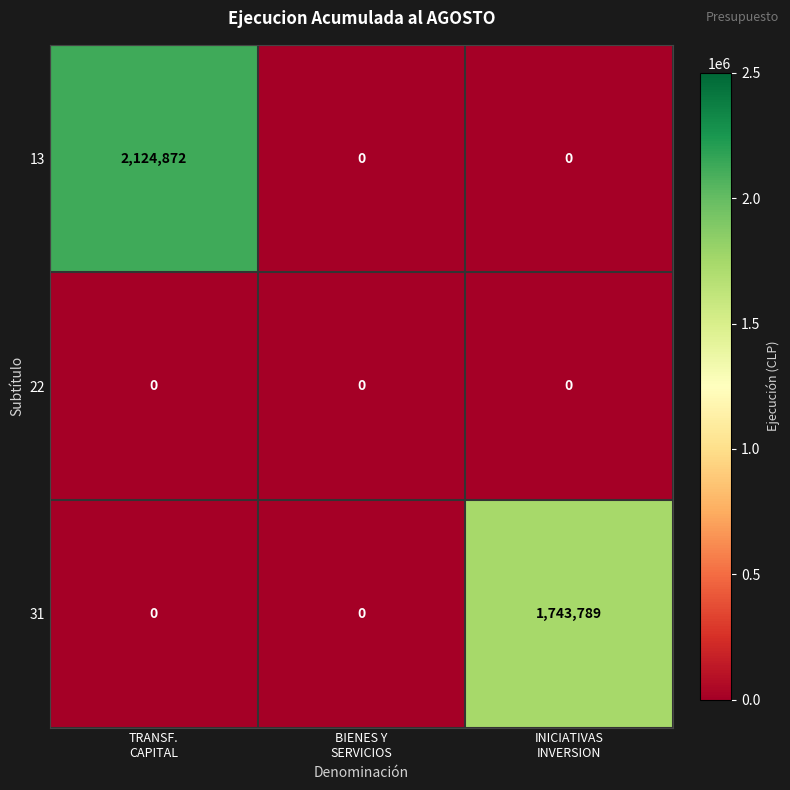

Which series has the largest total across all categories?

13